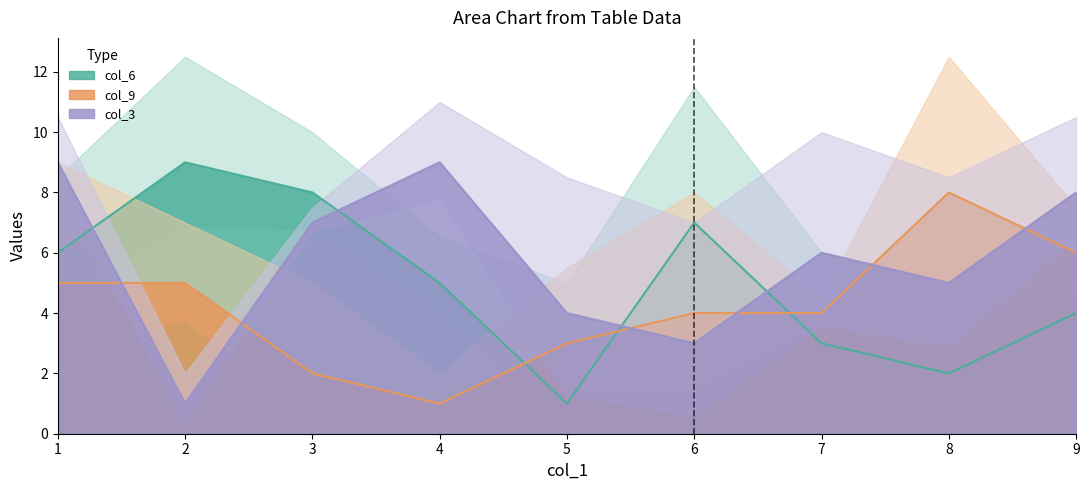

Which series has the widest spread of values?

col_6